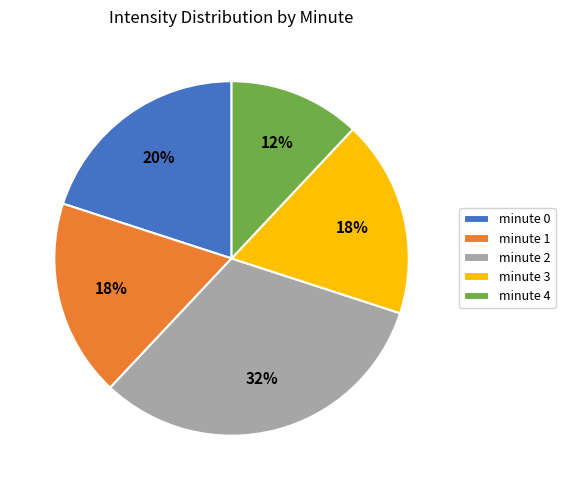

To the nearest percent, what is the average slice percentage?

20%